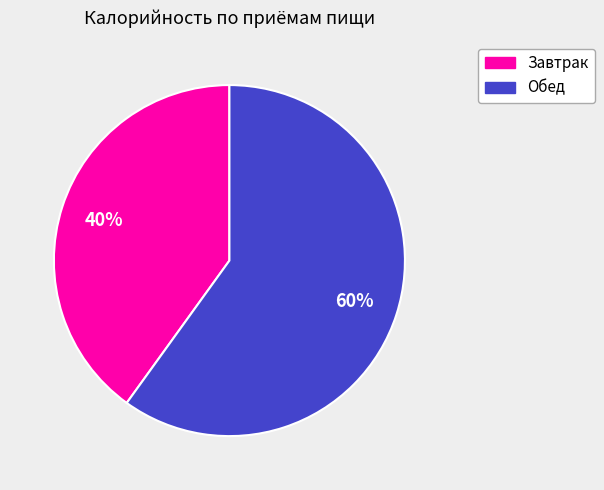

Combined, do Обед and Завтрак account for over 50%?

Yes